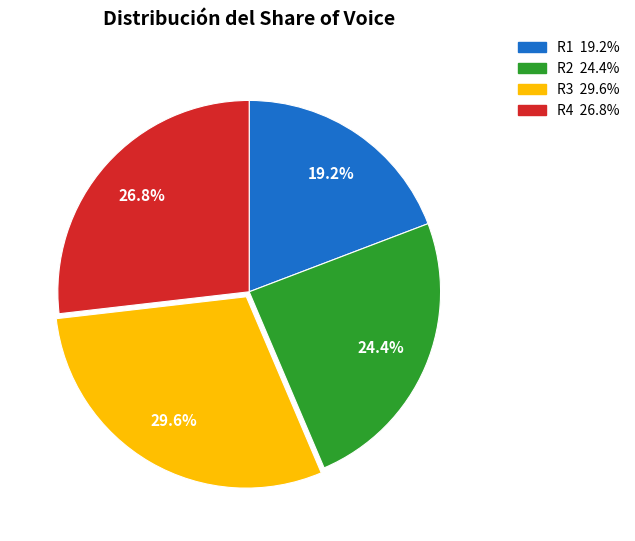

How many segments does this pie chart have?

4